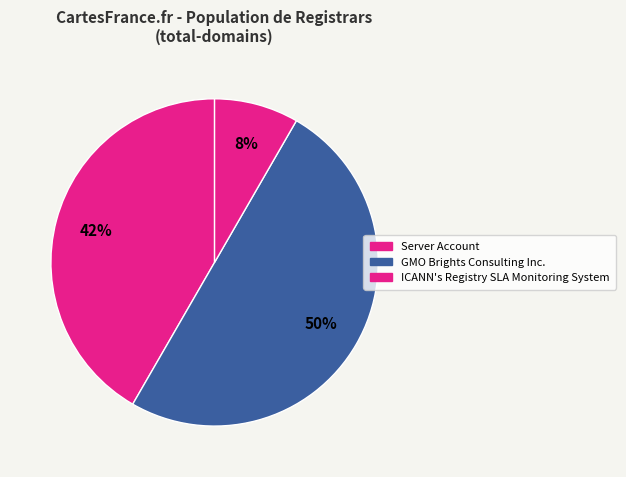

Which slice is the largest?

GMO Brights Consulting Inc.